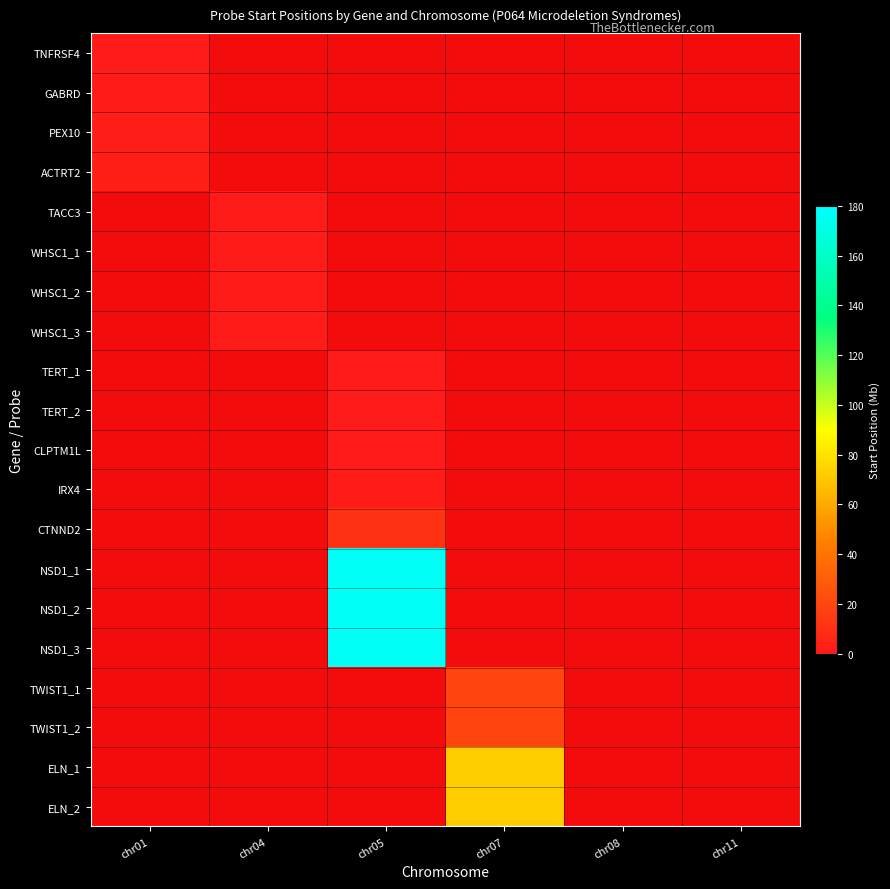

Which has a higher value, chr04 or chr08?

chr08